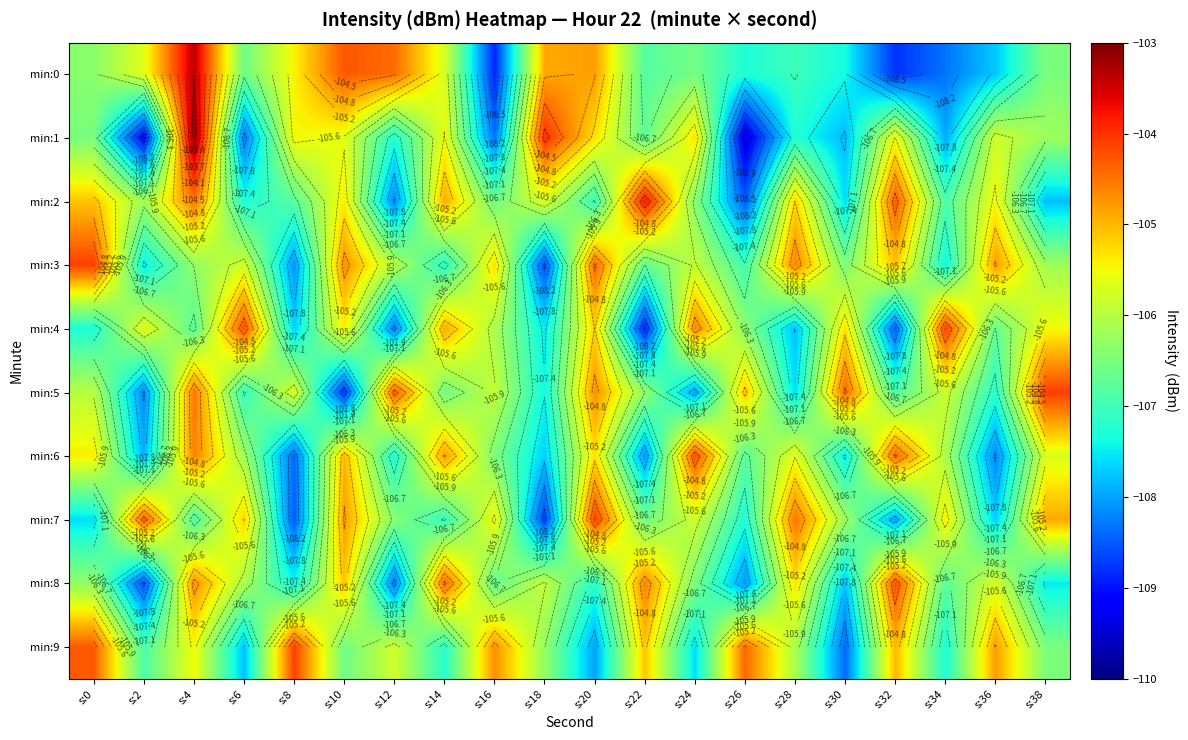

How many values in the min:9 series exceed -106?

9